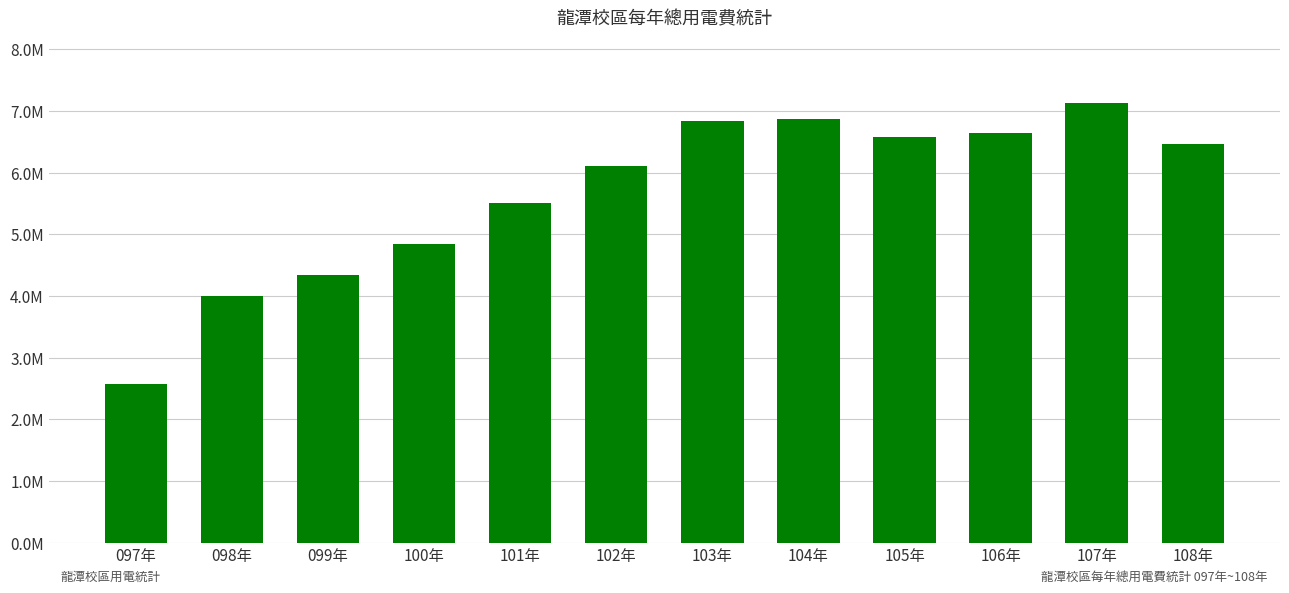

Does the chart contain any negative values?

No